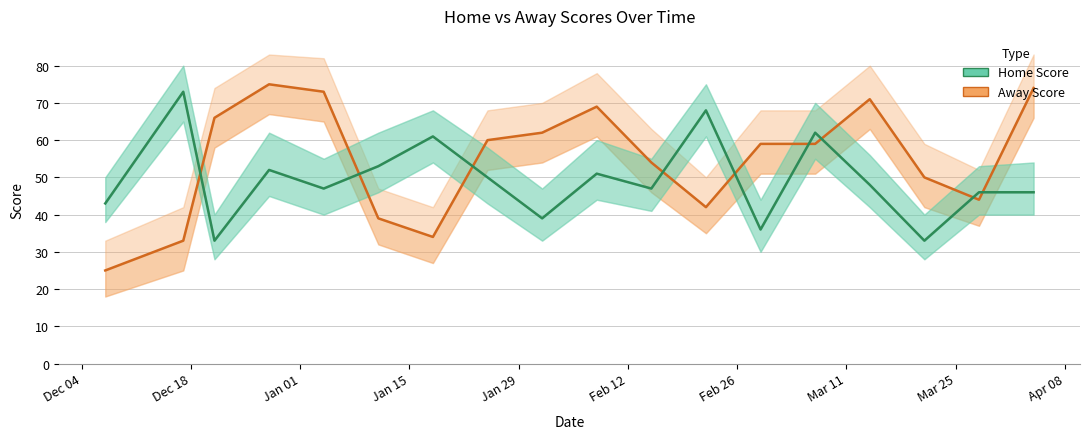

How many lines are shown in the chart?

2